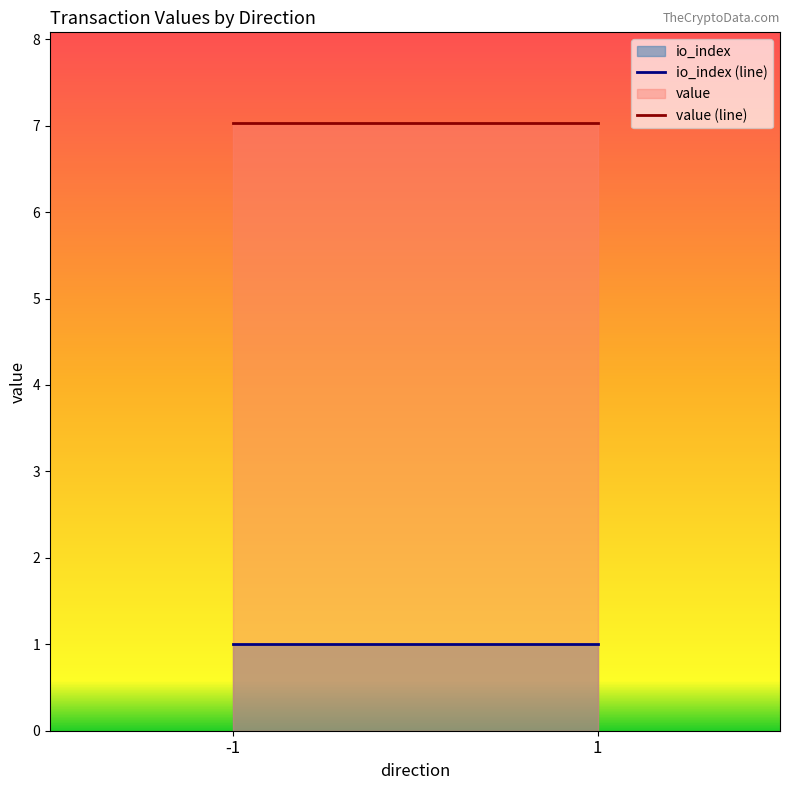

Between 1 and -1, which is larger?

1